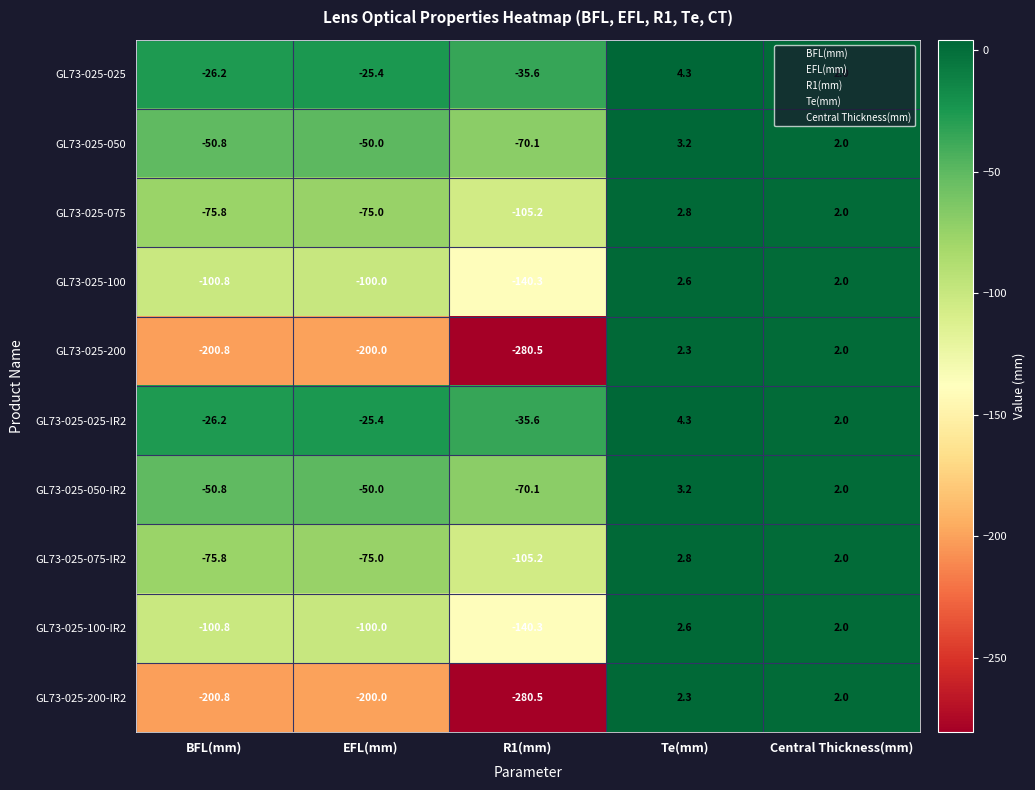

At which category is the sum across all series the highest?

Te(mm)